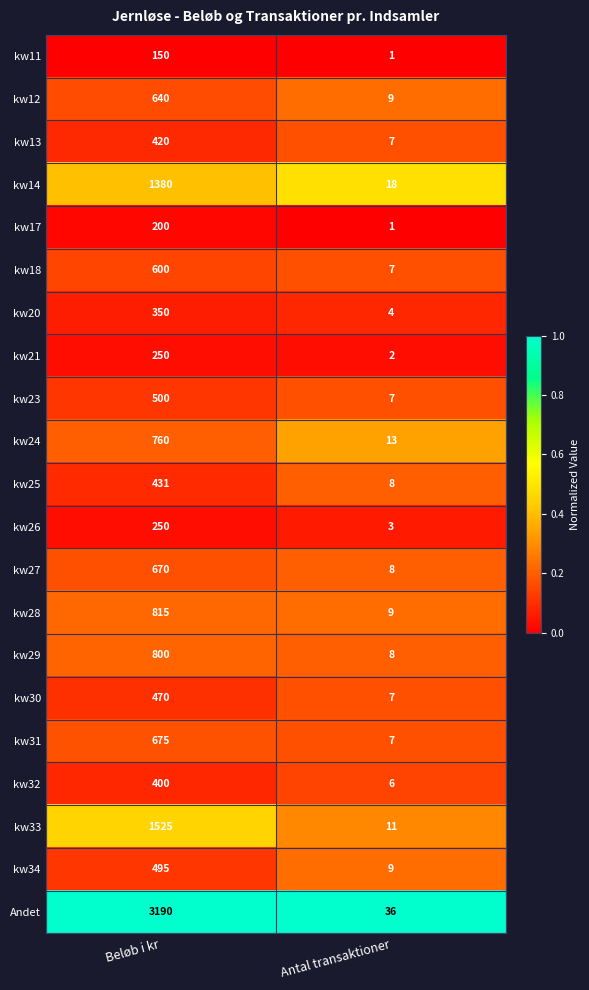

Which series has the widest spread of values?

Andet